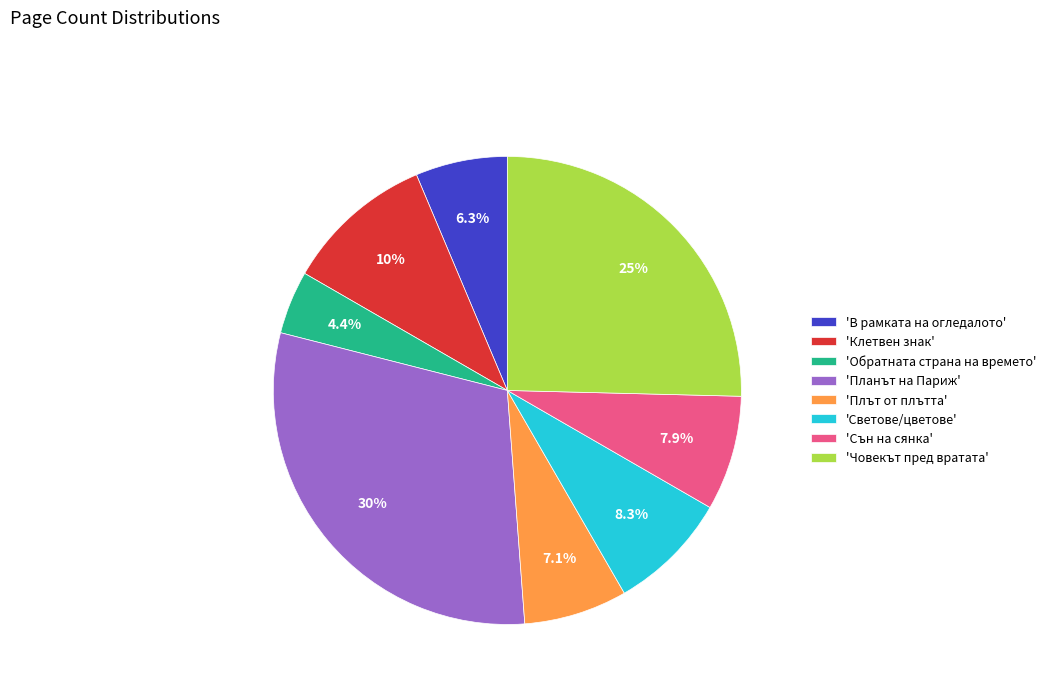

Between 'Човекът пред вратата' and 'Обратната страна на времето', which is larger?

'Човекът пред вратата'